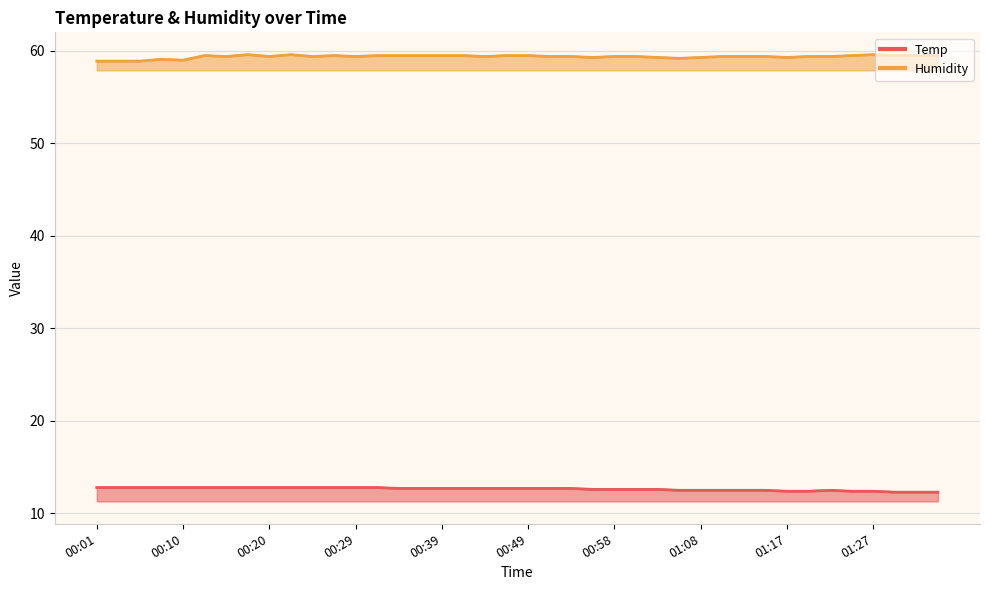

Which series has the largest total across all categories?

Humidity